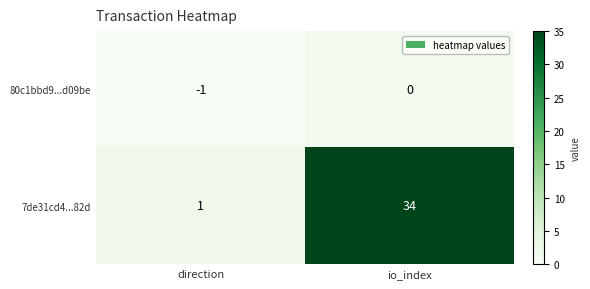

Is it true that 7de31cd4...82d equals 8 at io_index?

False